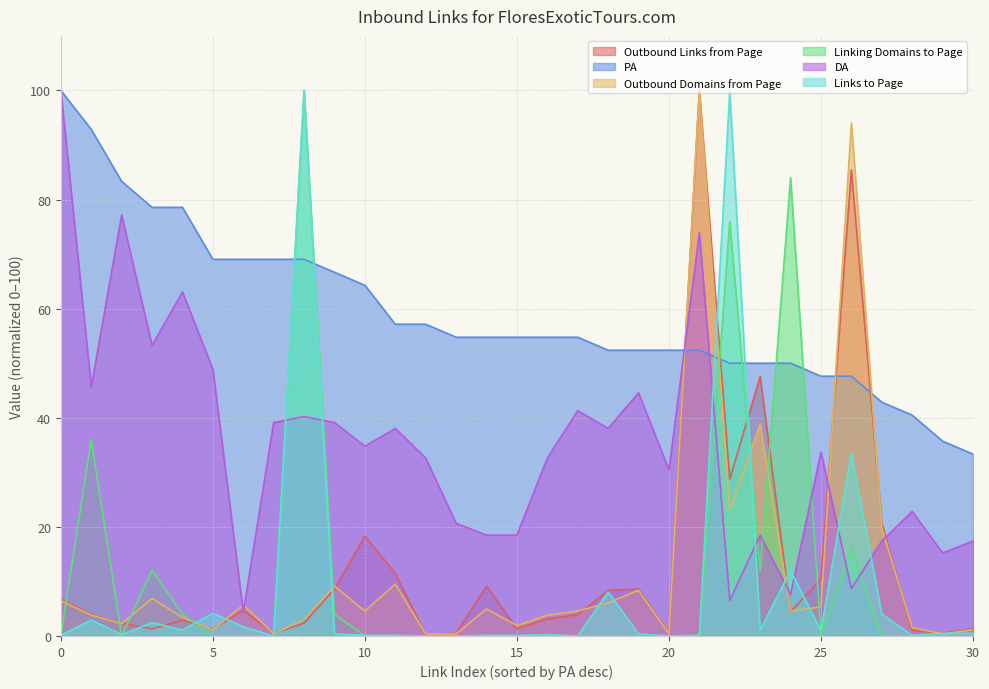

True or false: DA has more than 0 points higher than both neighbors.

True